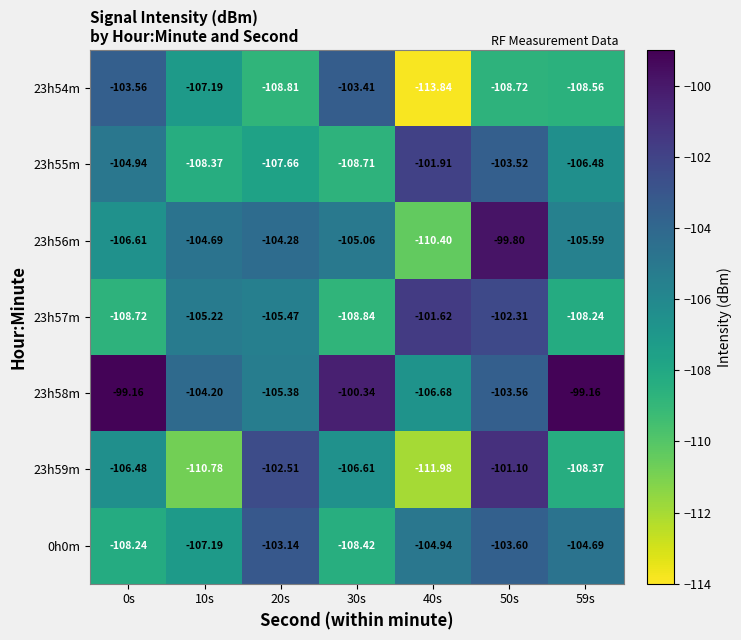

Reading left to right, list all the values displayed in this chart.

23h54m: 0s=-103.6	10s=-107.2	20s=-108.8	30s=-103.4	40s=-113.8	50s=-108.7	59s=-108.6
23h55m: 0s=-104.9	10s=-108.4	20s=-107.7	30s=-108.7	40s=-101.9	50s=-103.5	59s=-106.5
23h56m: 0s=-106.6	10s=-104.7	20s=-104.3	30s=-105.1	40s=-110.4	50s=-99.8	59s=-105.6
23h57m: 0s=-108.7	10s=-105.2	20s=-105.5	30s=-108.8	40s=-101.6	50s=-102.3	59s=-108.2
23h58m: 0s=-99.2	10s=-104.2	20s=-105.4	30s=-100.3	40s=-106.7	50s=-103.6	59s=-99.2
23h59m: 0s=-106.5	10s=-110.8	20s=-102.5	30s=-106.6	40s=-112.0	50s=-101.1	59s=-108.4
0h0m: 0s=-108.2	10s=-107.2	20s=-103.1	30s=-108.4	40s=-104.9	50s=-103.6	59s=-104.7